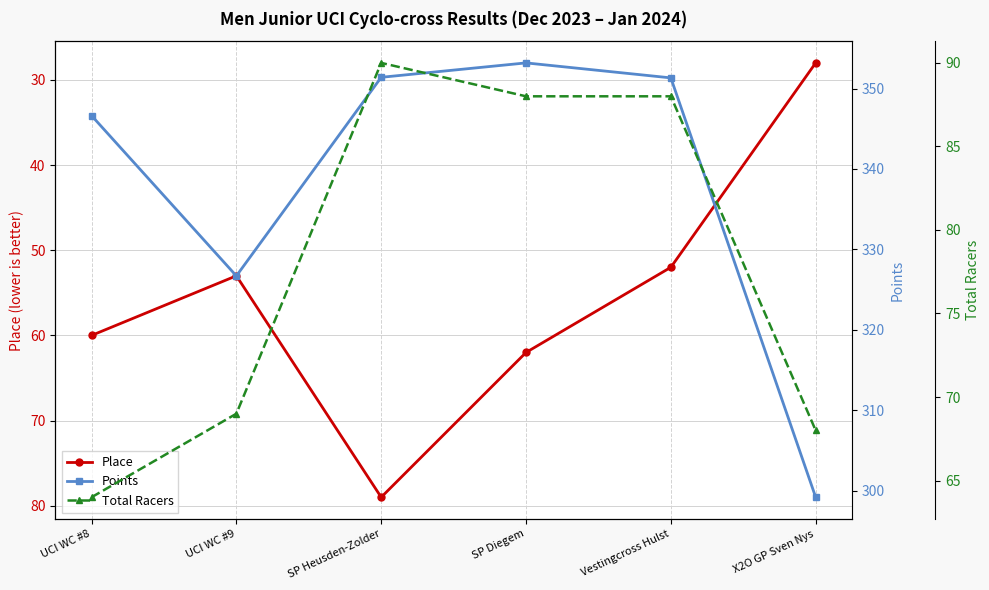

What is the label of the 5th point from the left?

Vestingcross Hulst